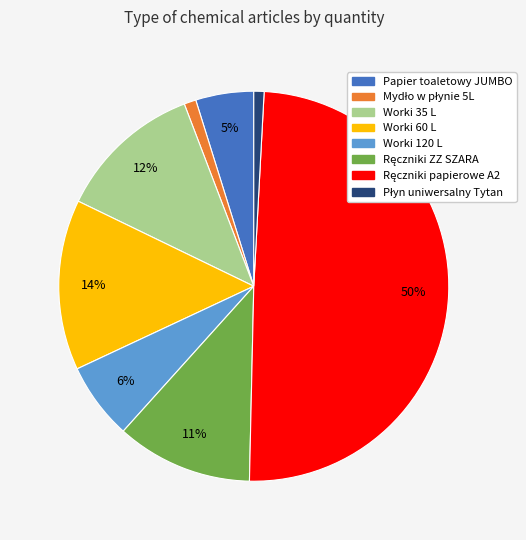

What percentage is the Worki 120 L slice, to the nearest percent?

6%